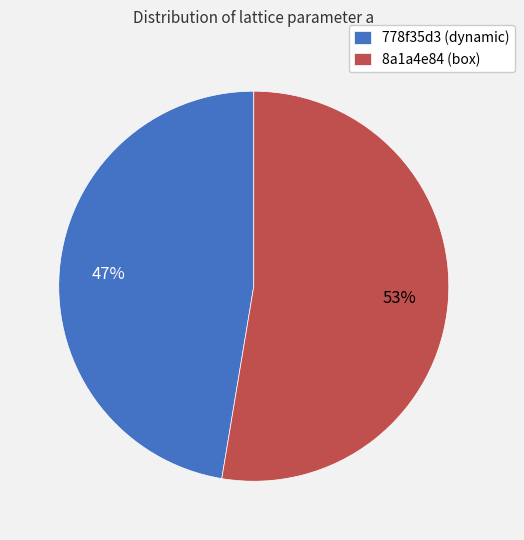

Rank the categories by value from highest to lowest.

8a1a4e84 (box), 778f35d3 (dynamic)